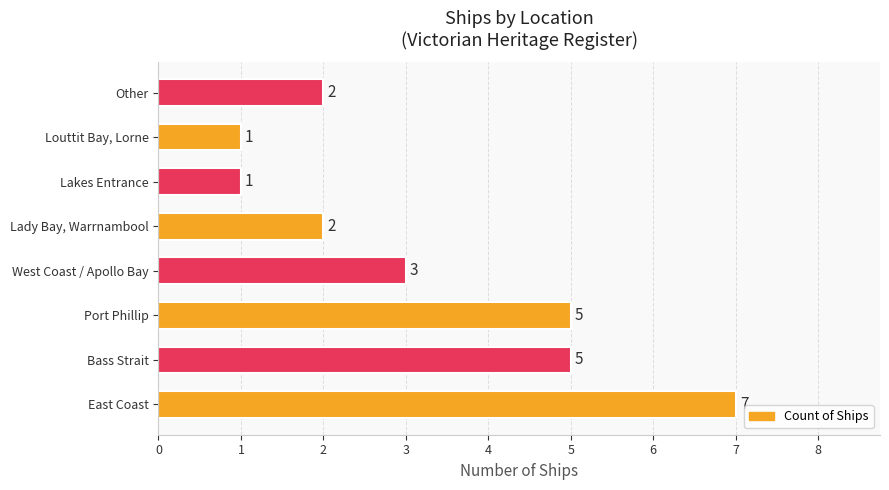

What is the maximum value shown in the chart?

7